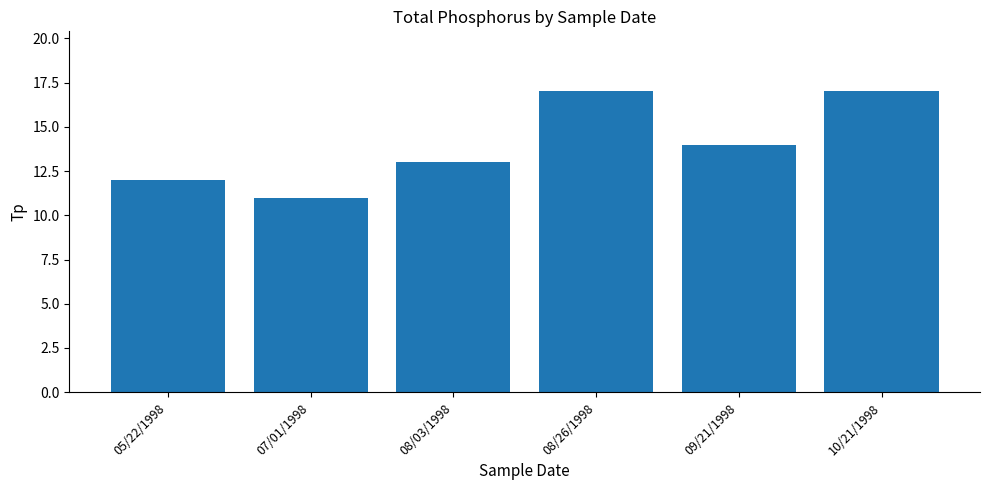

What value does the data have at 09/21/1998?

14